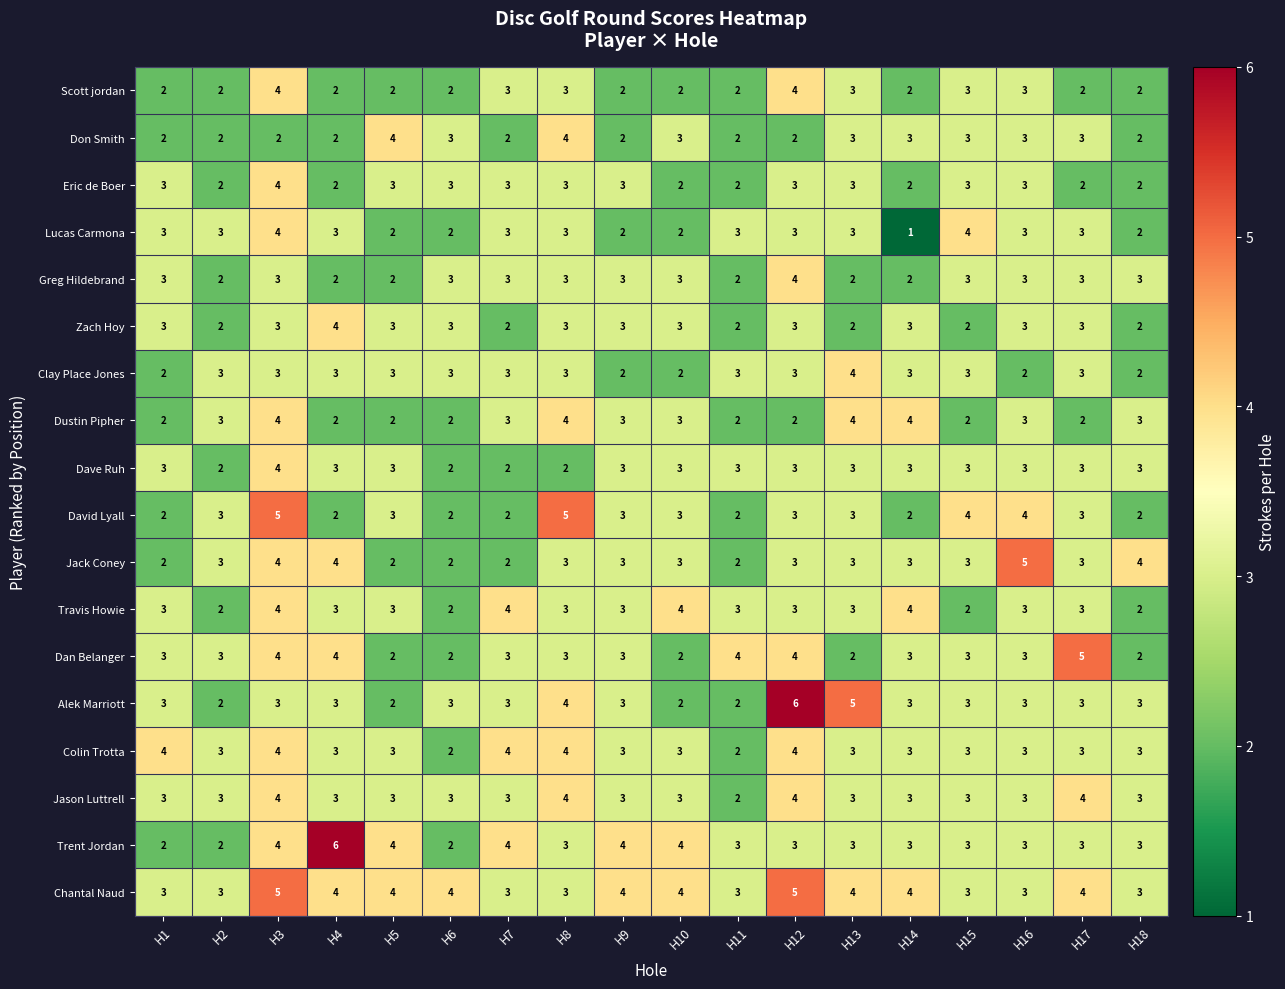

What is the spread (max minus min) of values at H13?

3